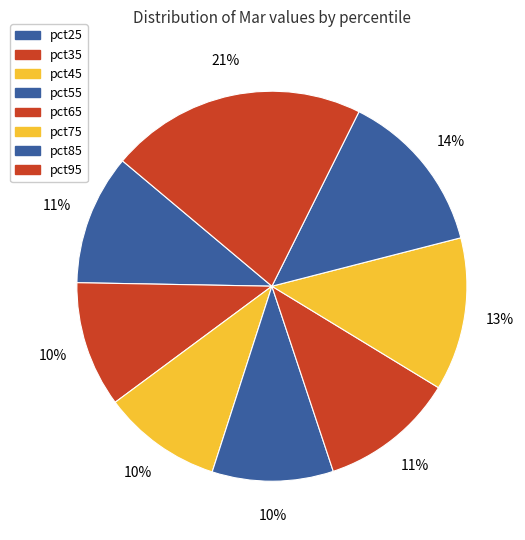

To the nearest percent, what percentage of the pie is pct75?

13%